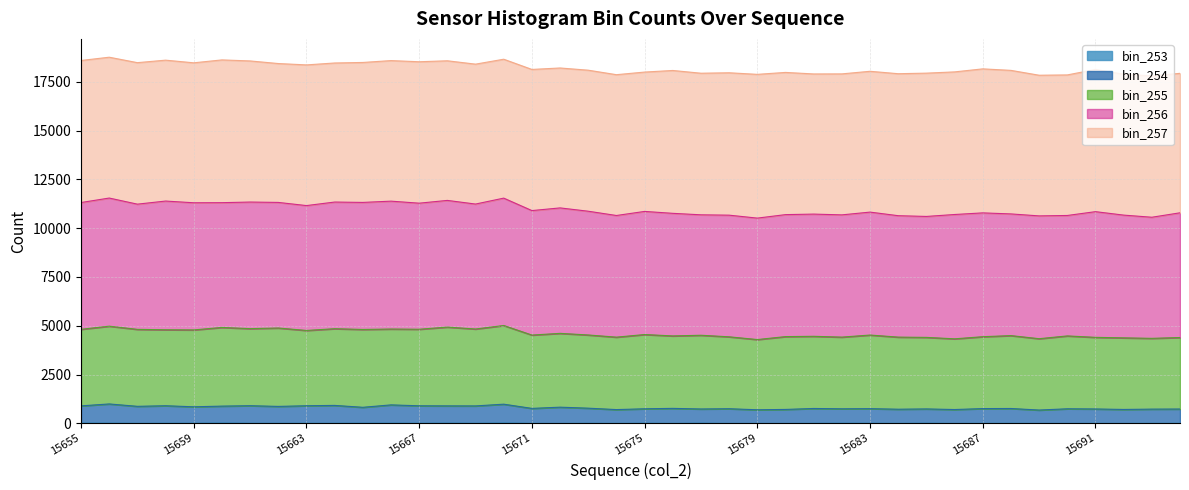

At which label does col_255 reach its peak?

15670